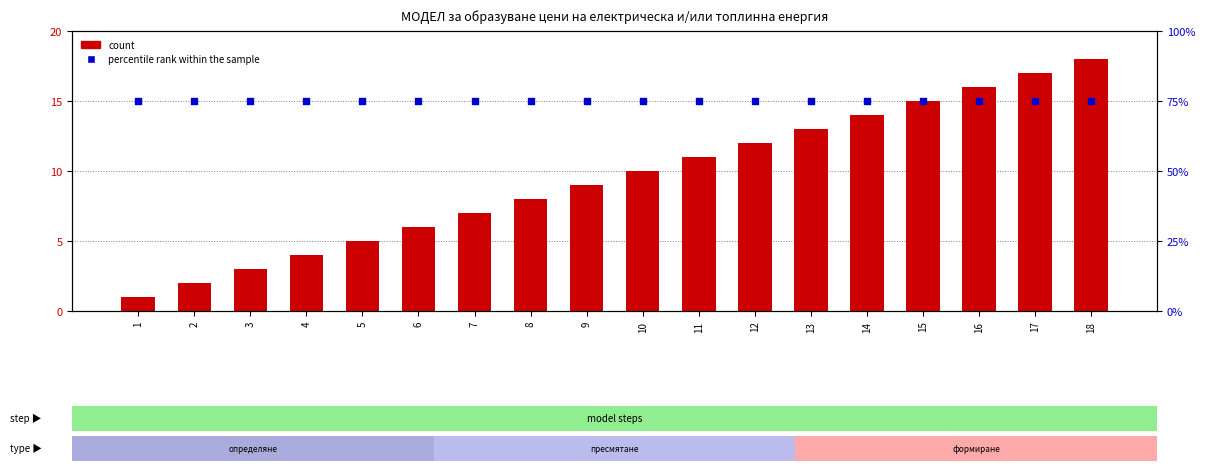

What is the total value across all series at 7?

82